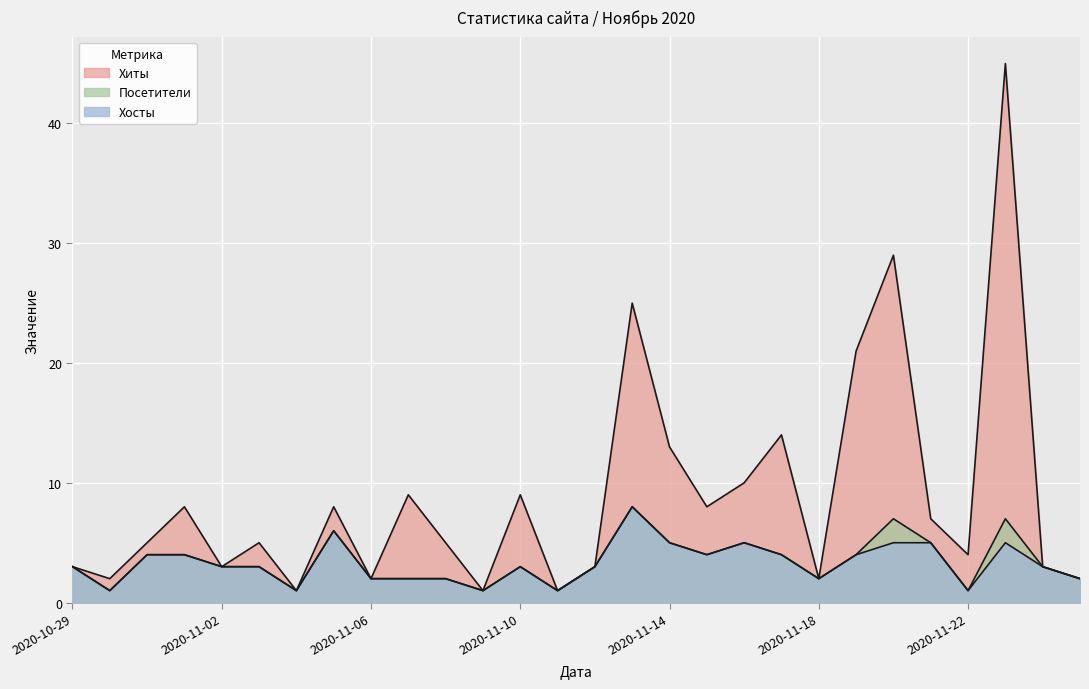

Is the value of Посетители at 2020-11-21 greater than the value of Хосты at 2020-11-05?

No